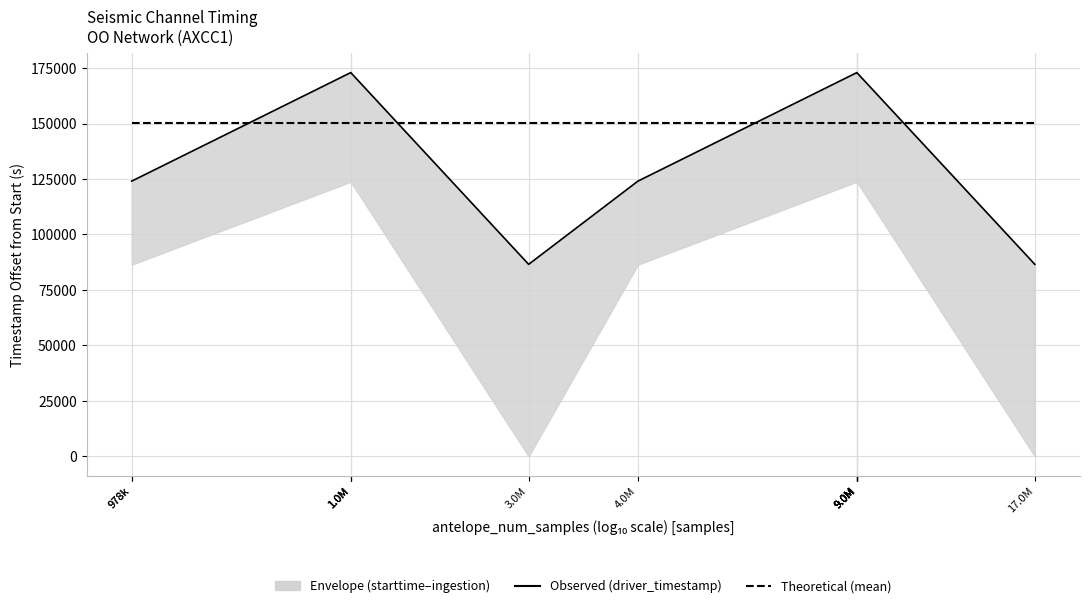

What is the average value of the Theoretical series?

150122.5